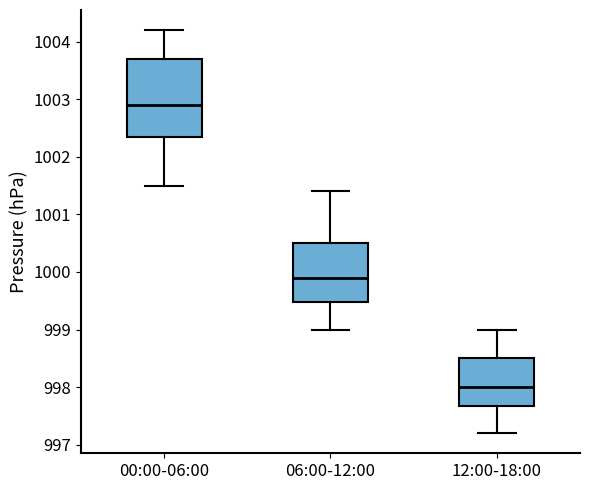

Where does the median line of the box for 00:00-06:00 sit on the y-axis? The values are not printed on the chart, so give them approximately, as read against the axis.

1002.9